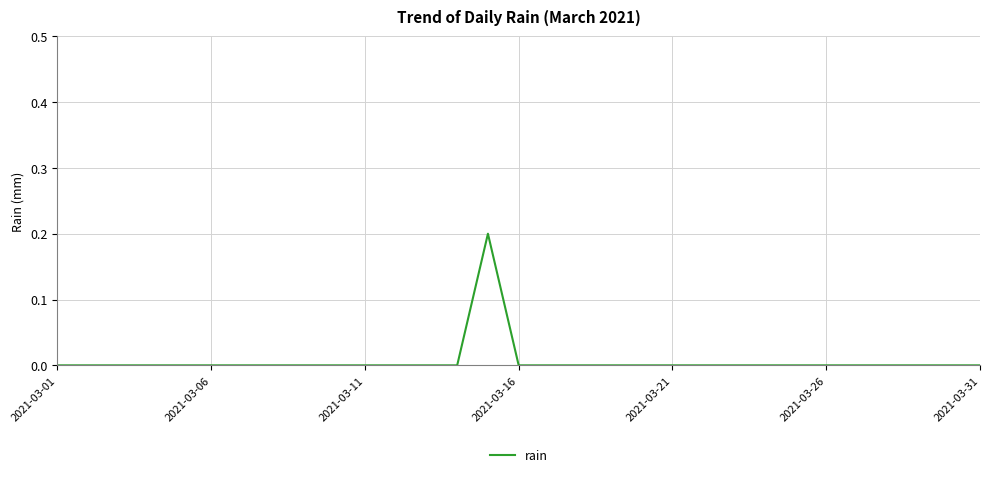

Is this an area chart (filled region under the line)?

No